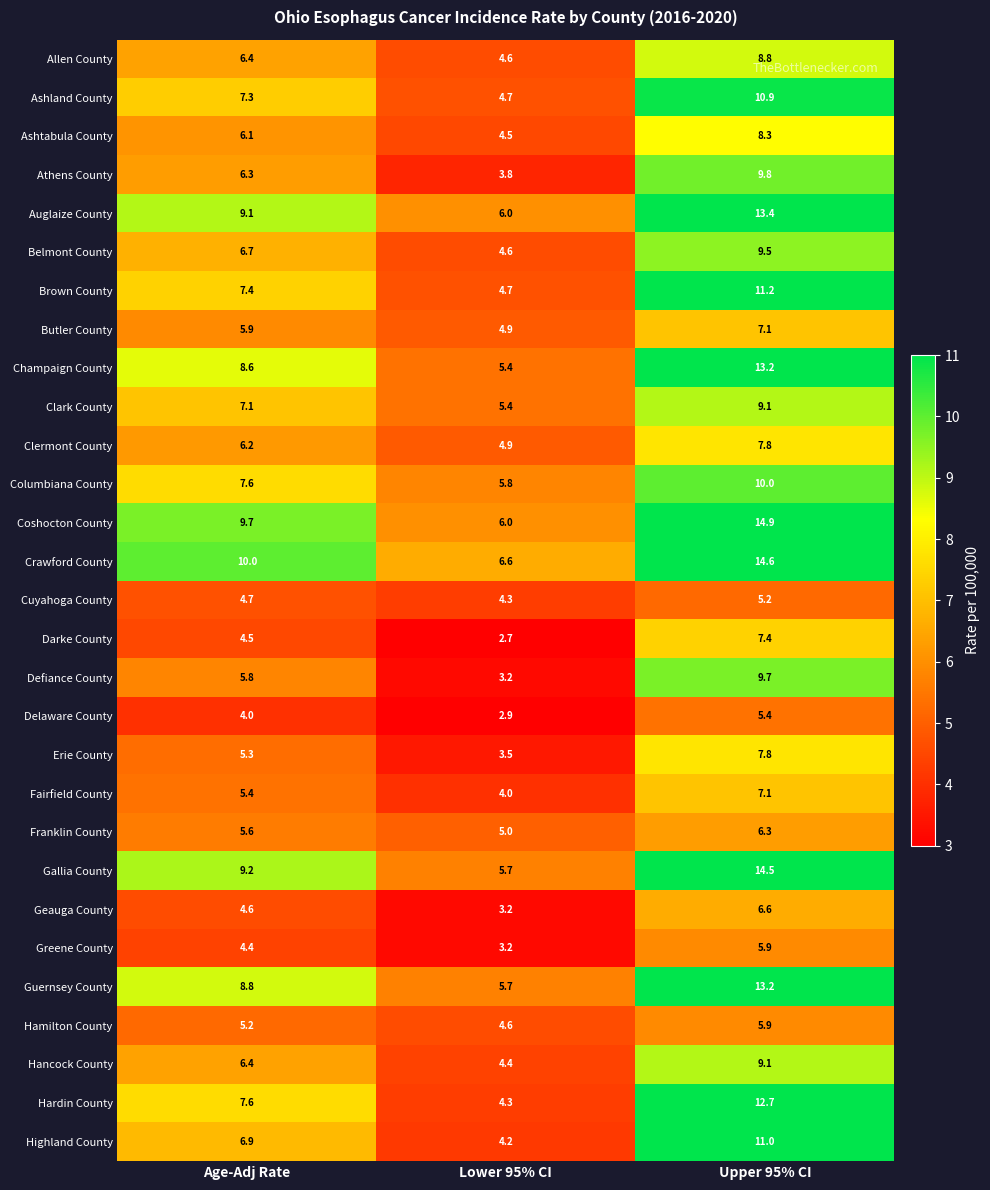

Count the number of categories in the chart.

3